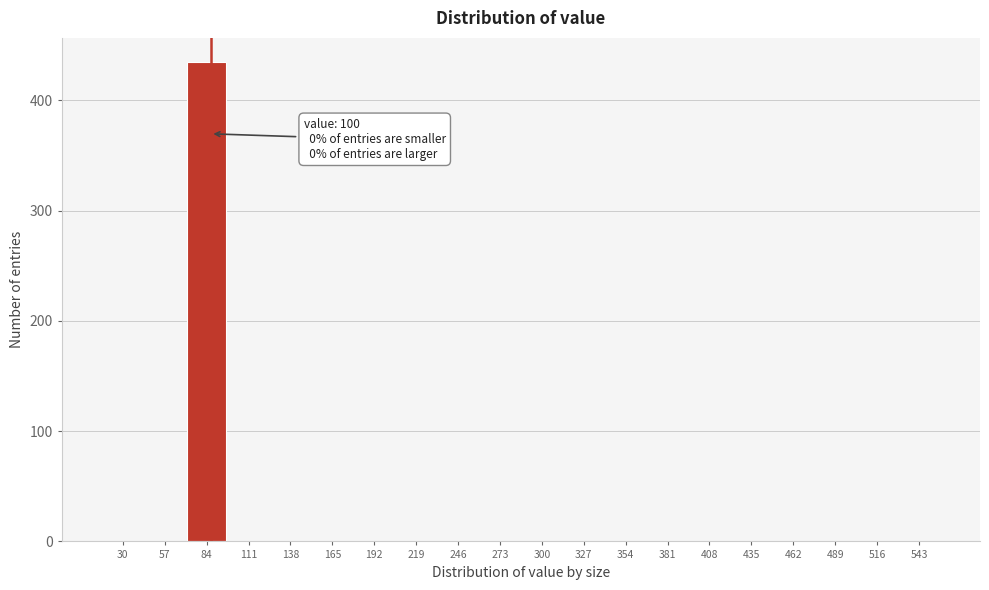

Reading left to right, transcribe all the data shown in this chart.

30=0	57=0	84=435	111=0	138=0	165=0	192=0	219=0	246=0	273=0	300=0	327=0	354=0	381=0	408=0	435=0	462=0	489=0	516=0	543=0